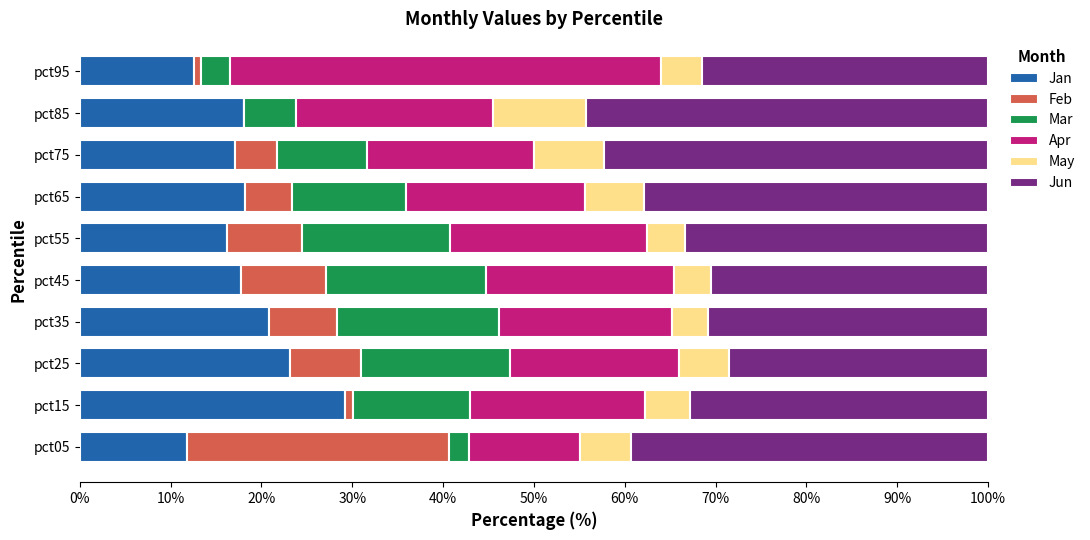

What is the total value across all series at pct75?

100.0